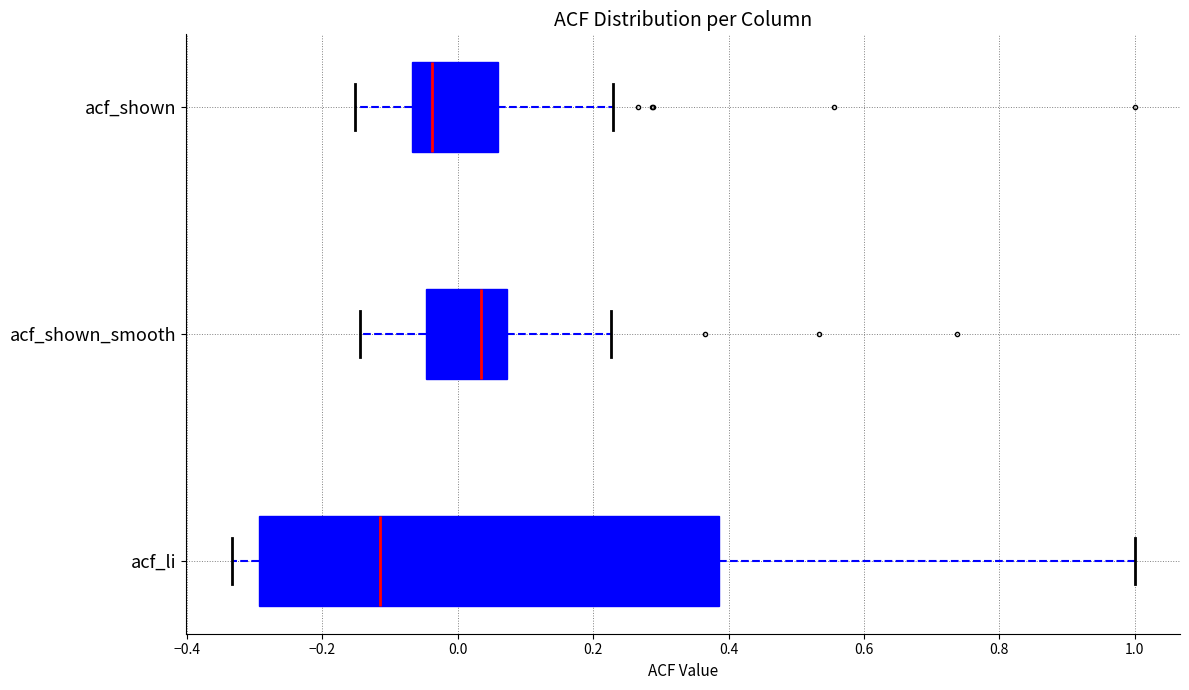

Reading bottom to top, read every box against the x-axis: the position of its median line, the range the box covers, and the ends of its whiskers. The values are not printed on the chart, so give them approximately, as read against the axis.

acf_li: median -0.12, box -0.30 to 0.38, whiskers -0.34 to 1.00
acf_shown_smooth: median 0.04, box -0.04 to 0.08, whiskers -0.14 to 0.22
acf_shown: median -0.04, box -0.06 to 0.06, whiskers -0.16 to 0.24